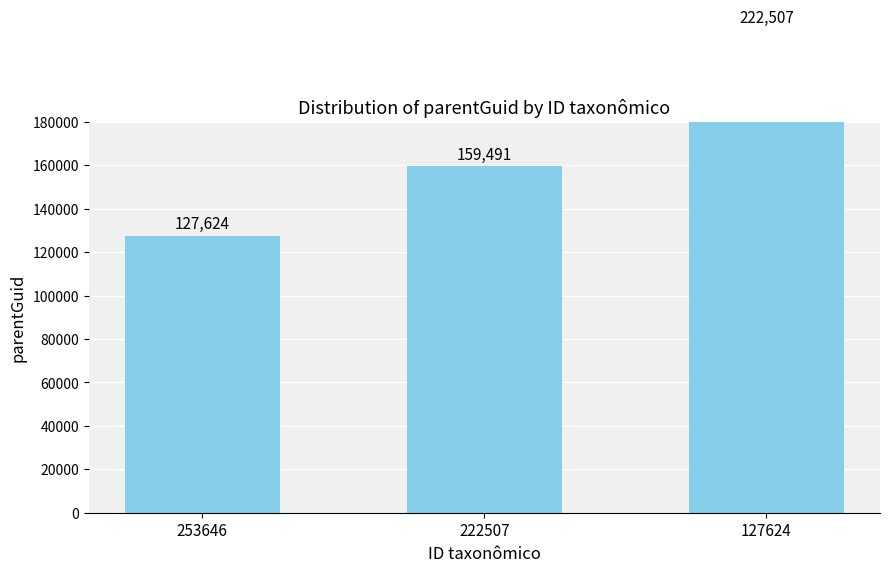

What is the value of the 2nd bar from the left?

159491